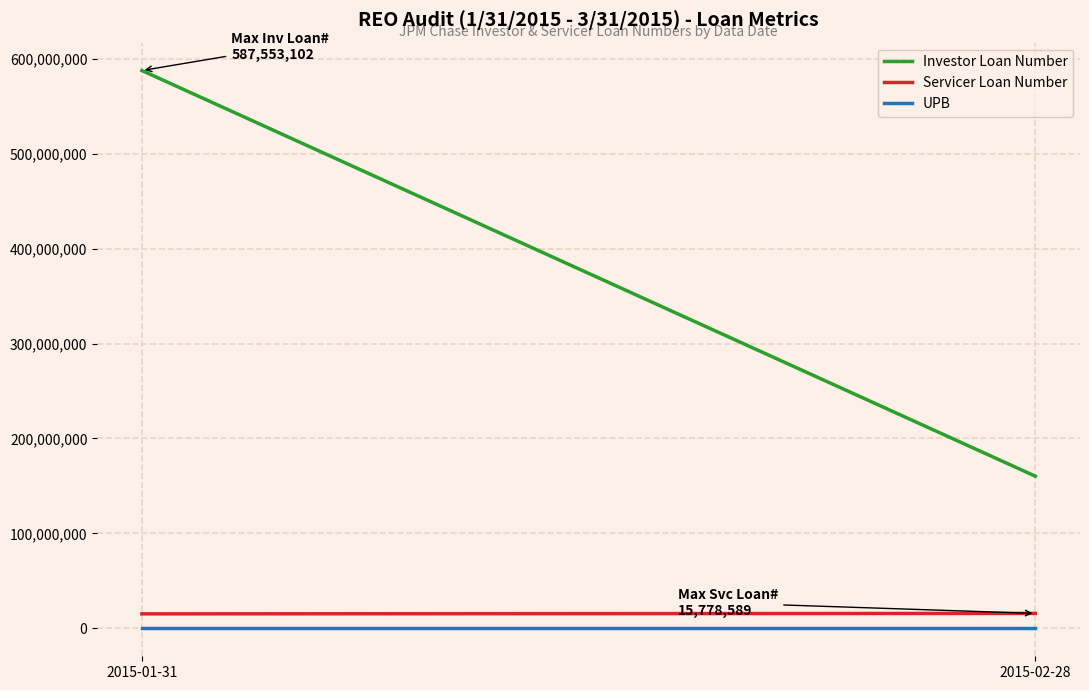

True or false: Servicer Loan Number has a value of 6605664.3 at 2015-01-31.

False